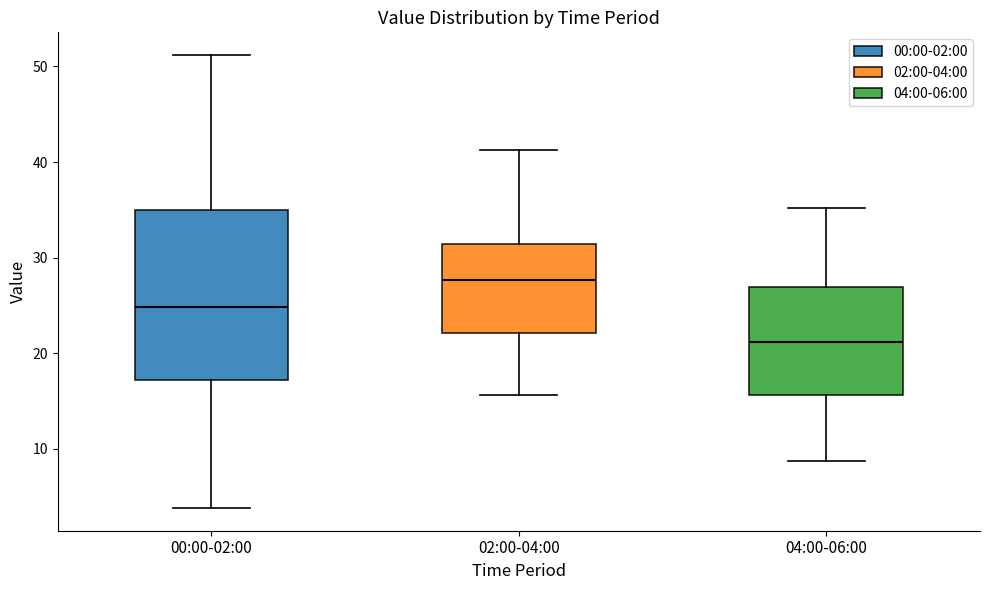

Which box is the tallest, from its lower edge to its upper edge?

00:00-02:00